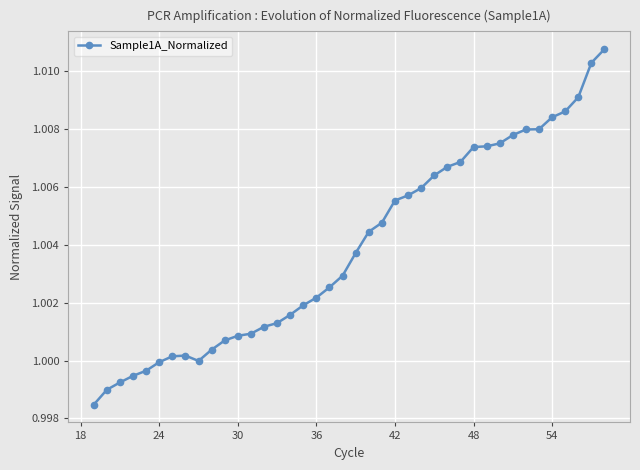

Does the chart have visible grid lines?

Yes